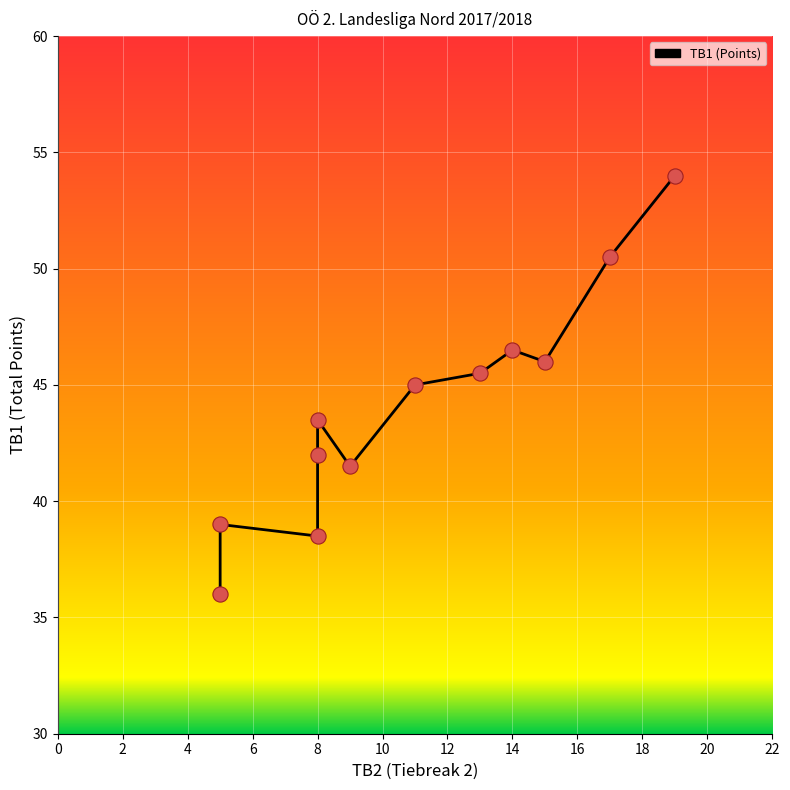

What is the change in value from 0 to 2?

+3.0